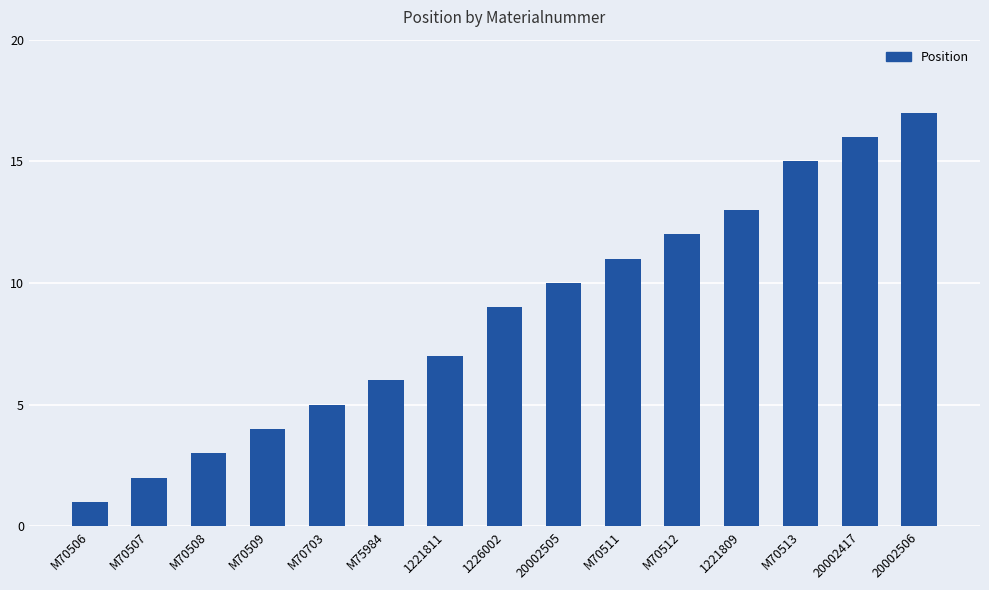

Which label corresponds to the largest value in the chart?

20002506